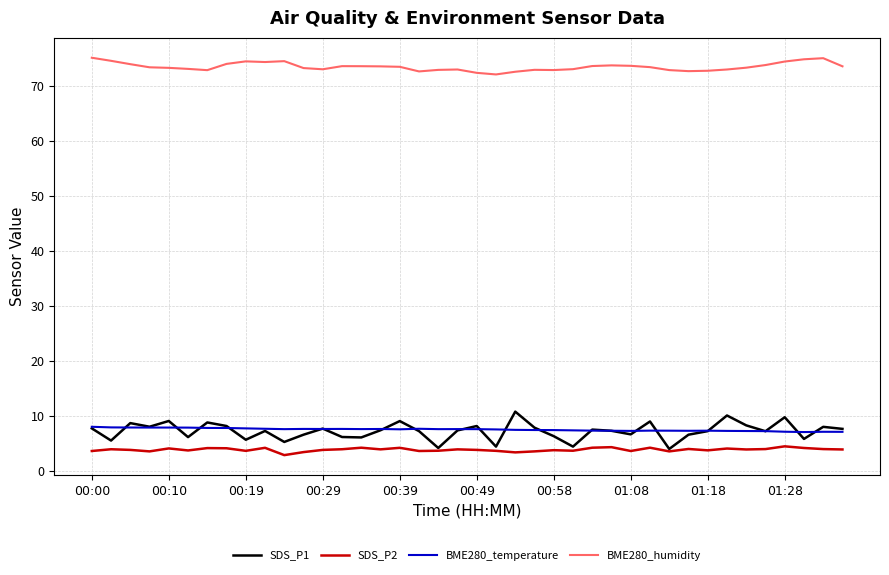

Which series has the largest range (max minus min)?

SDS_P1